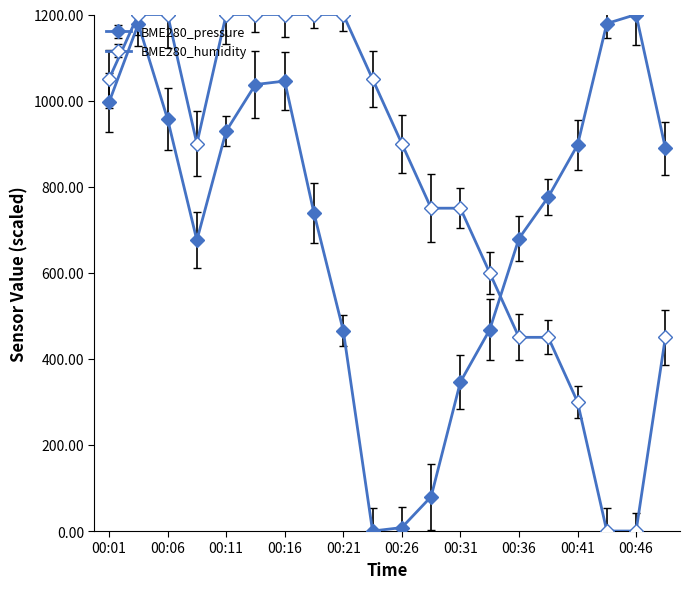

How many intersections are there between BME280_pressure and BME280_humidity?

1